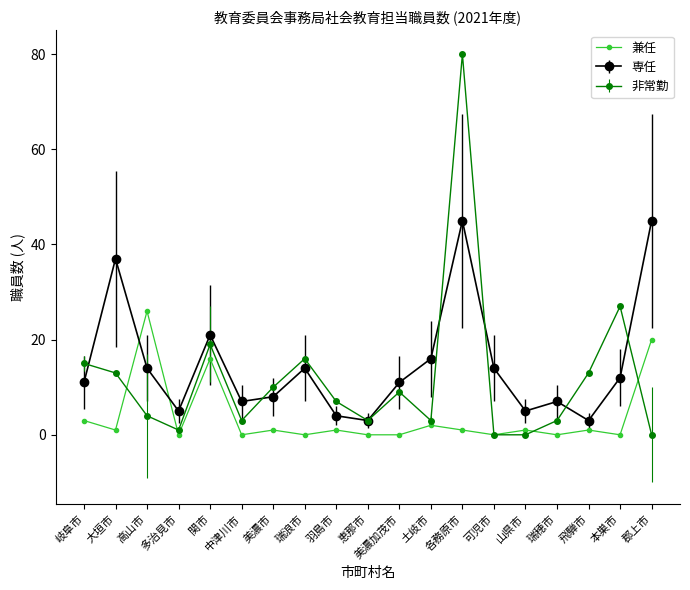

Where is 非常勤 nearest to the value 40?

本巣市